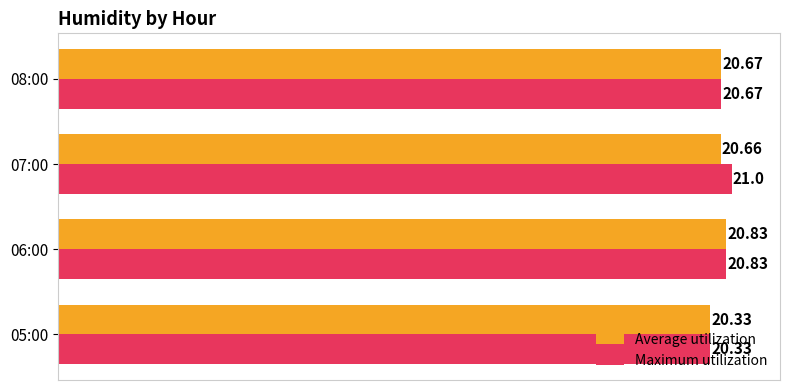

What is the difference between the maximum and second lowest values in the Average utilization series?

0.2